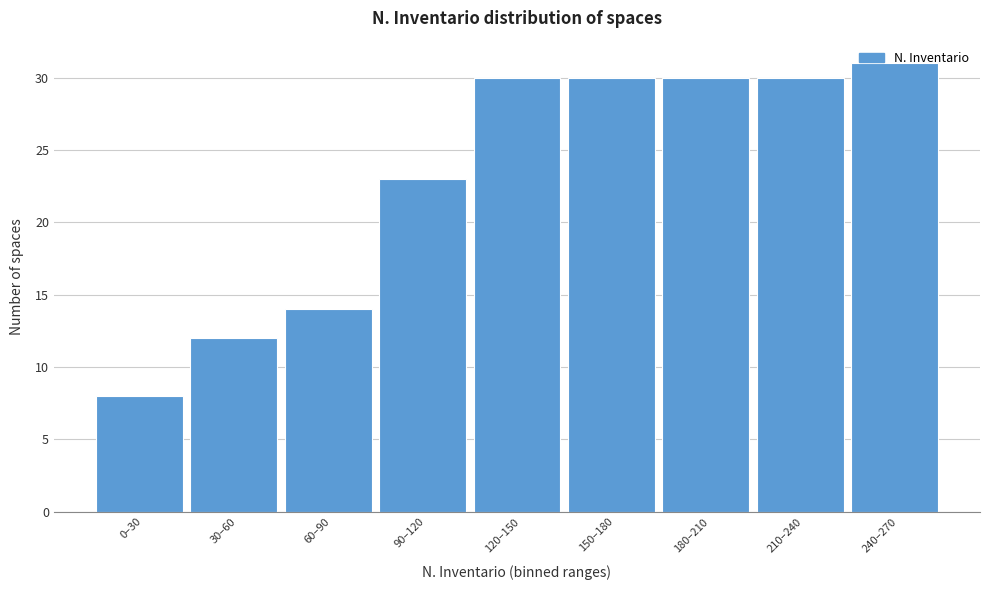

What position from the right is 60–90?

7